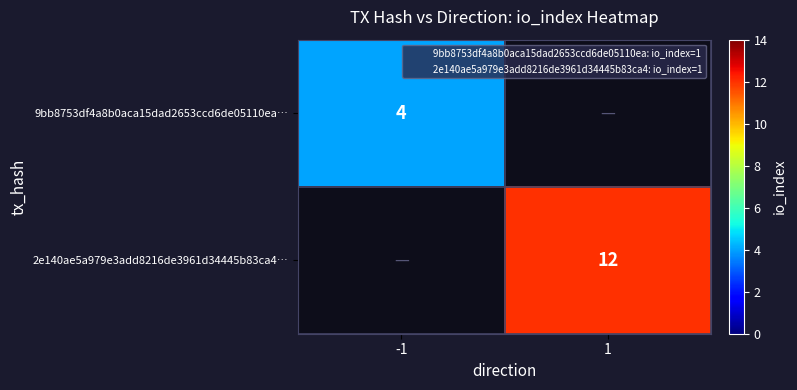

At which label is 2e140ae5a979e3add8216de3961d34445b83ca4… closest to 6?

-1